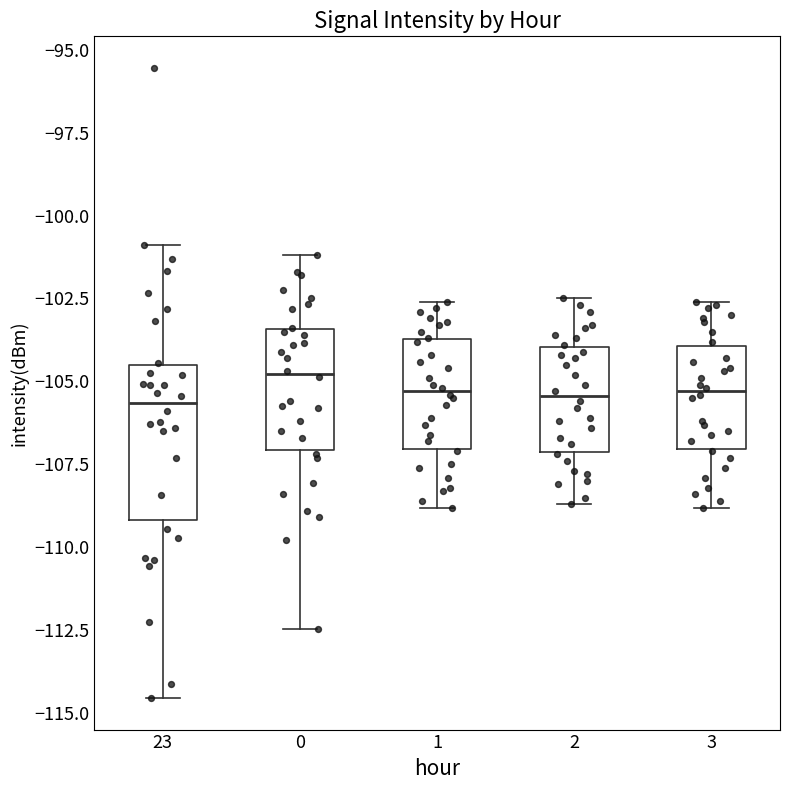

Which box is the tallest, from its lower edge to its upper edge?

23